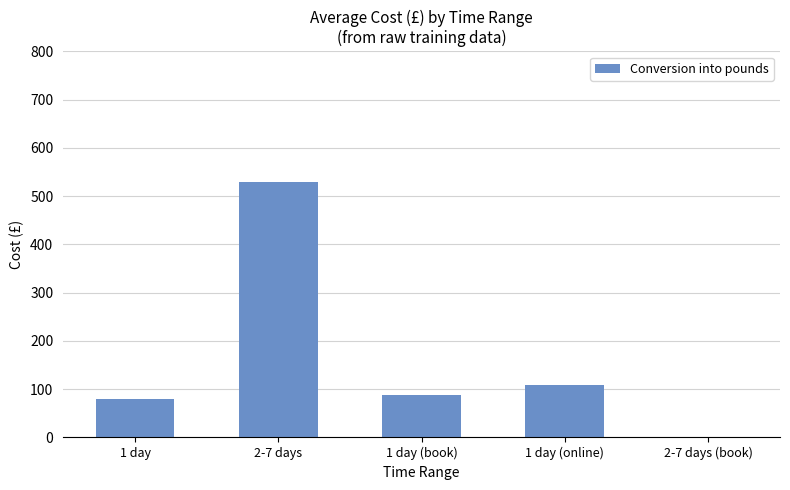

What is the sum of the values at 2-7 days (book) and 1 day (online)?

109.5